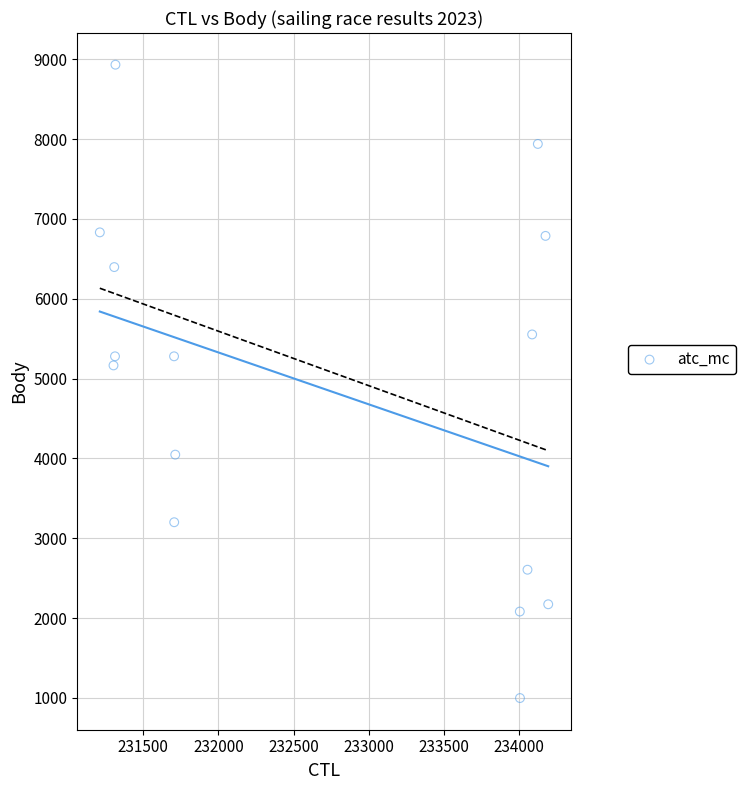

What Y value in the scatter plot is closest to 4965?

5165